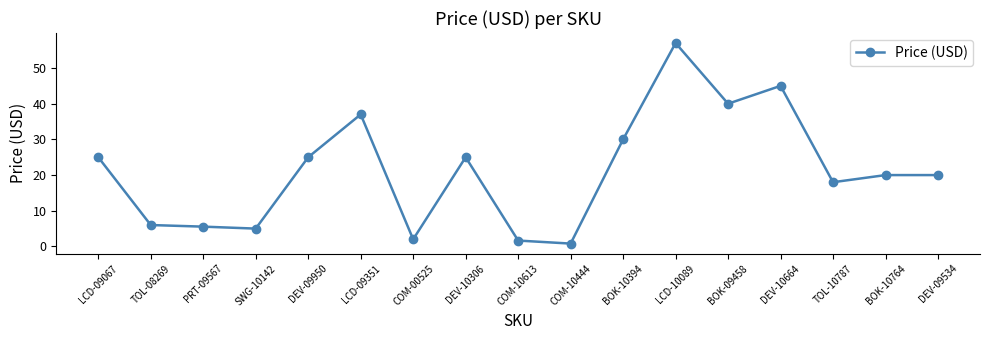

What is the average value?

21.3